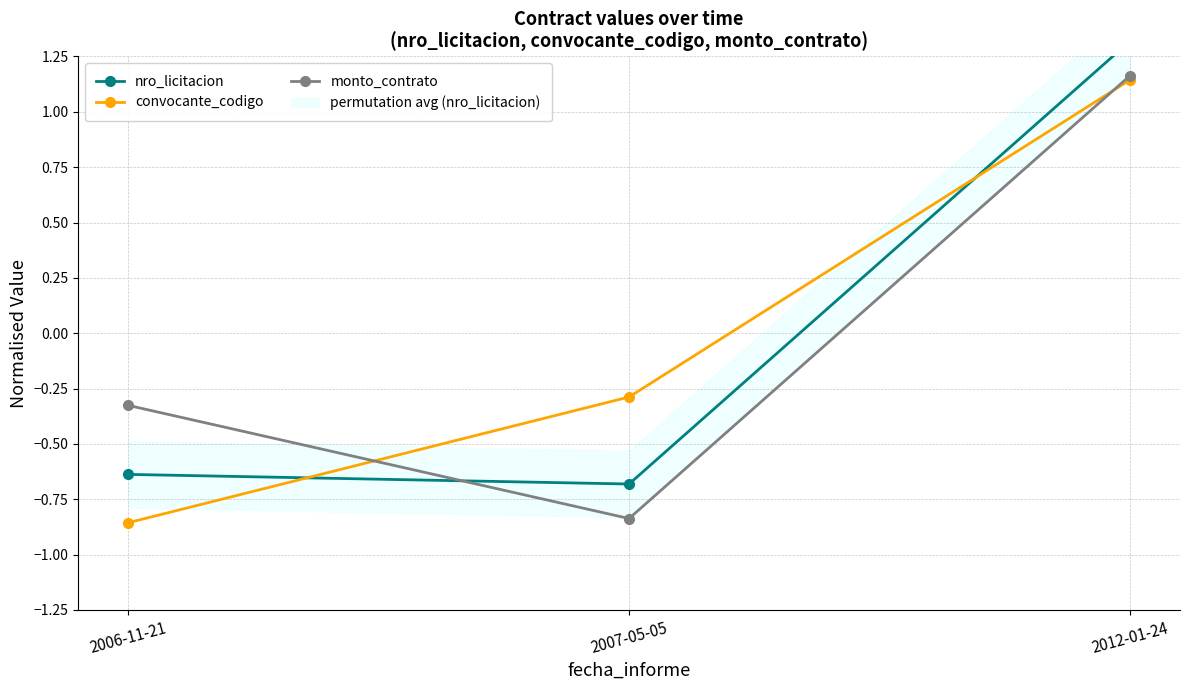

What are all the series names shown in the legend?

nro_licitacion, convocante_codigo, monto_contrato